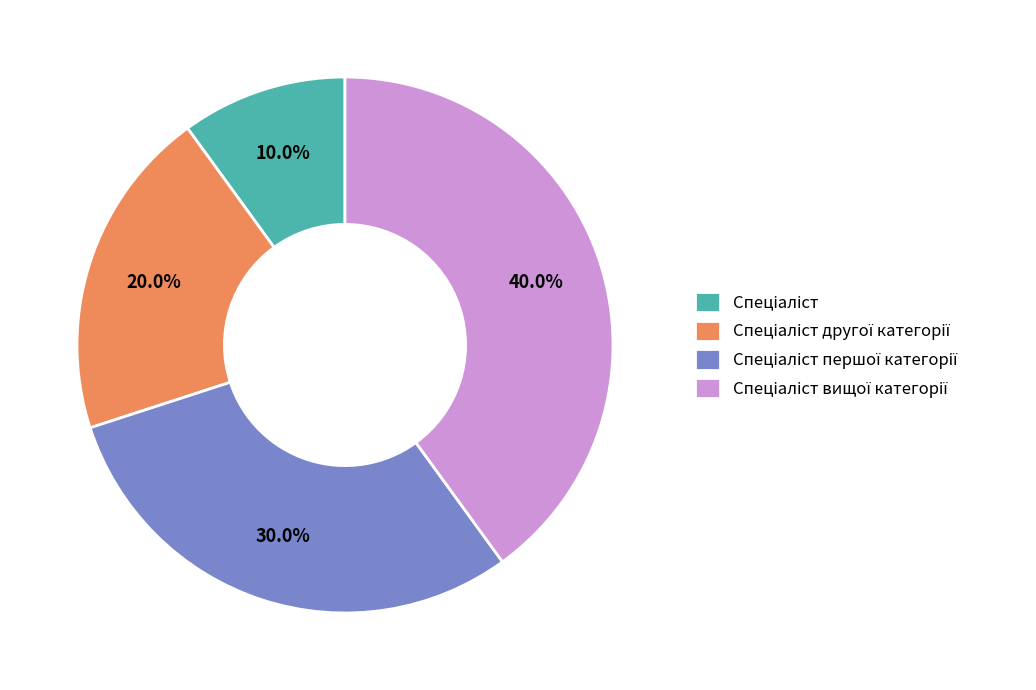

Is there any slice that represents more than half of the pie?

No